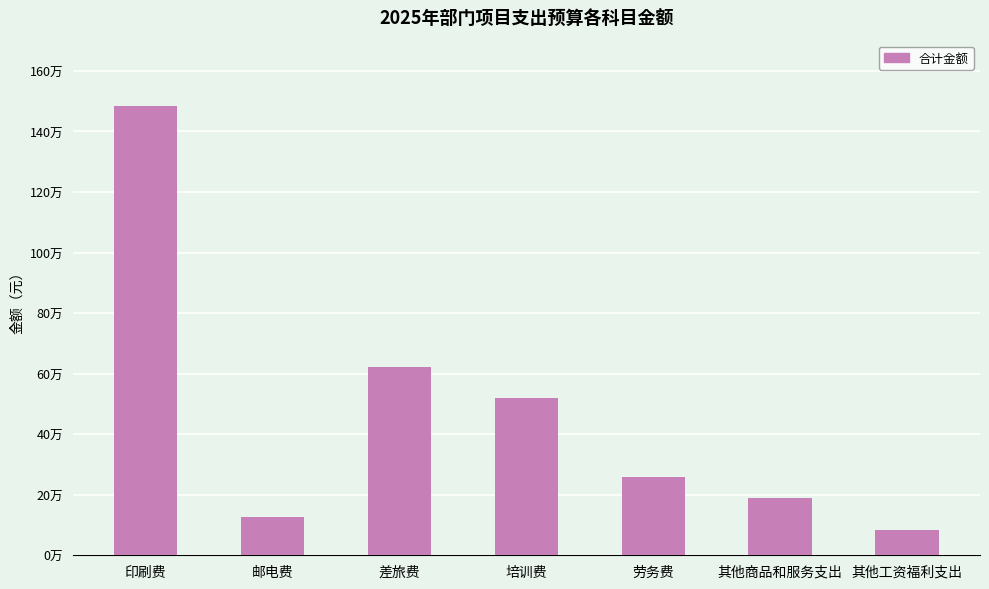

True or false: the data shows 371342 at 差旅费.

False